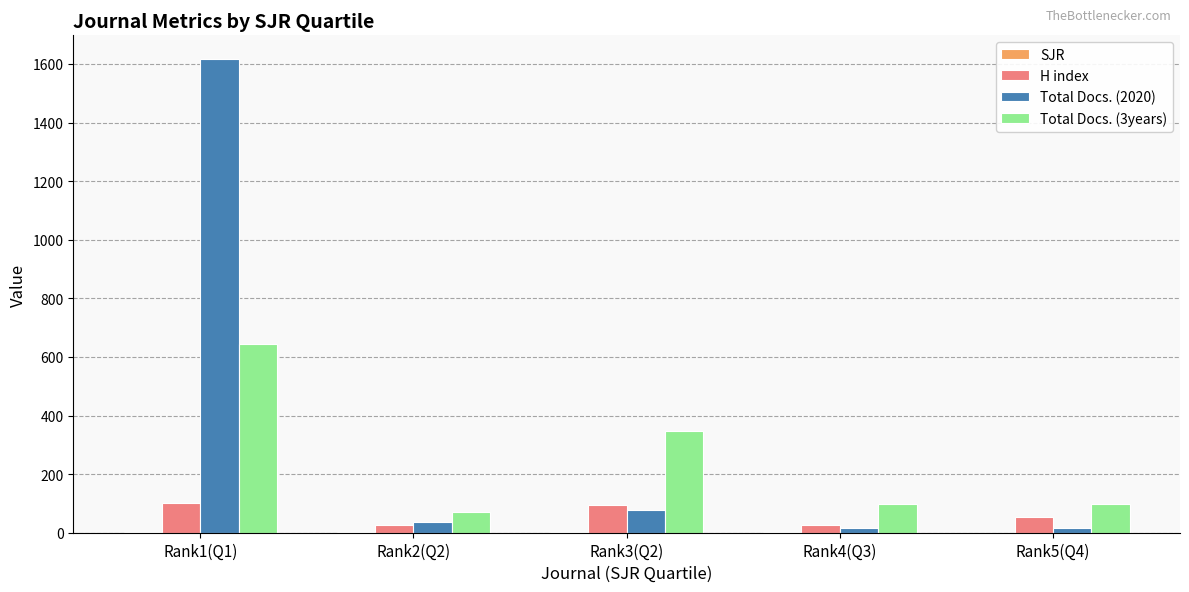

Is the value of H index at Rank2(Q2) greater than the value of Total Docs. (3years) at Rank2(Q2)?

No